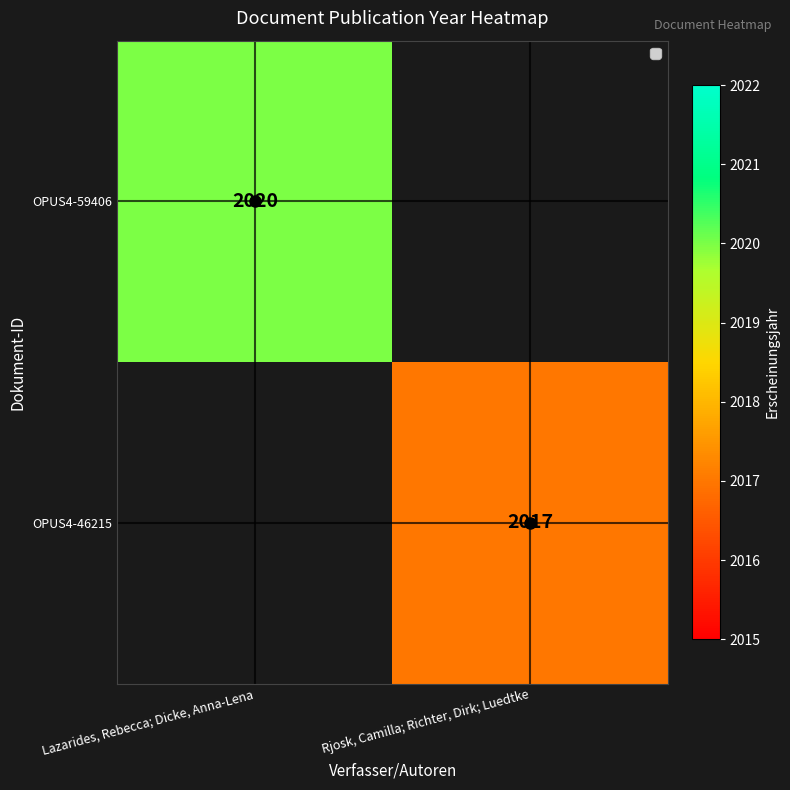

Is it true that OPUS4-59406 equals 3298 at Lazarides, Rebecca; Dicke, Anna-Lena?

False